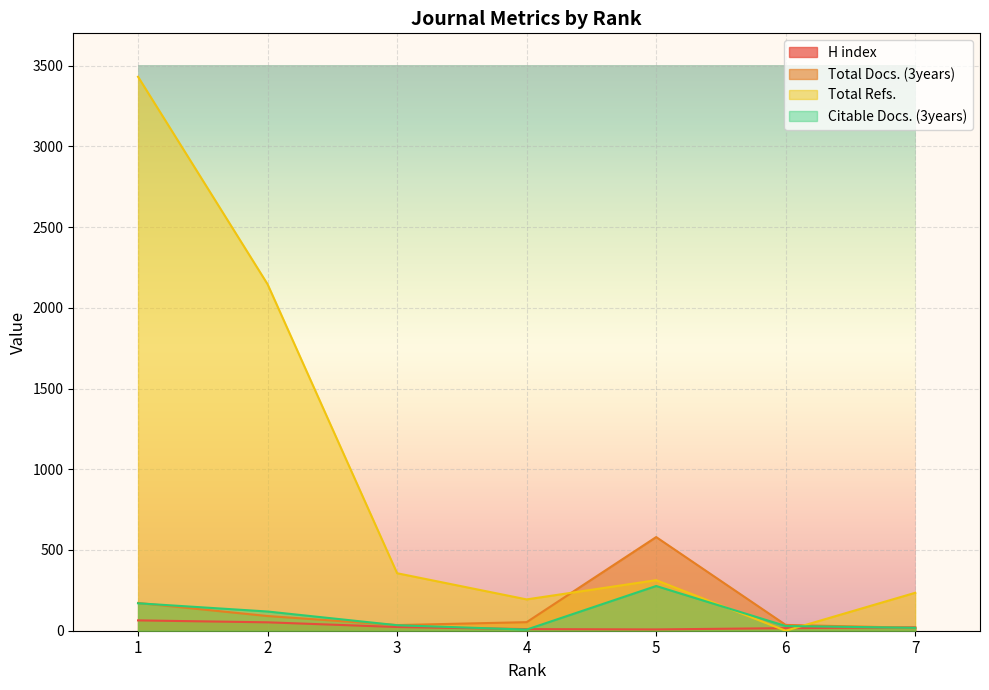

How many interior local peaks does the Citable Docs. (3years) series have?

1